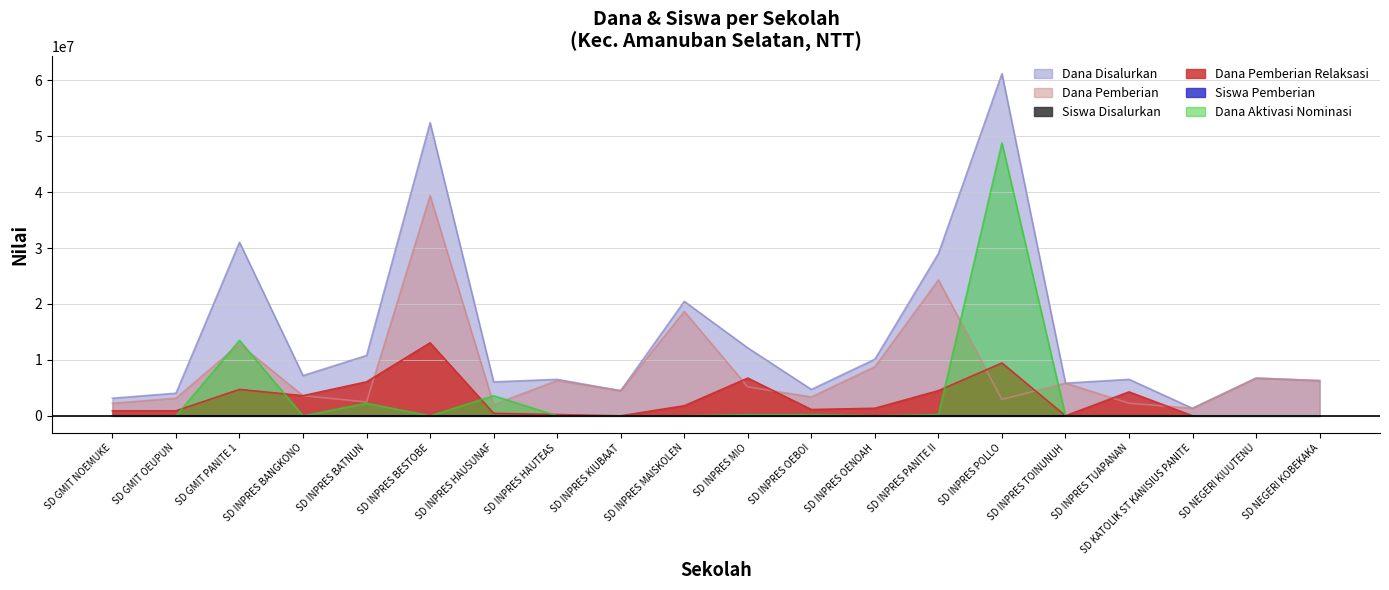

What is the label of the 5th point from the right?

SD INPRES TOINUNUH